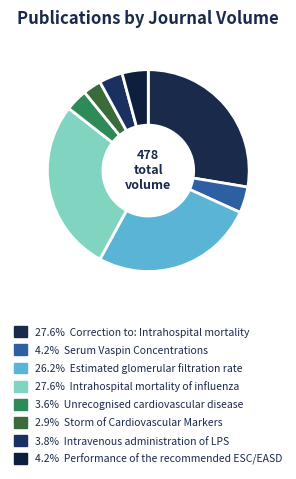

Count the number of slices in the pie.

8